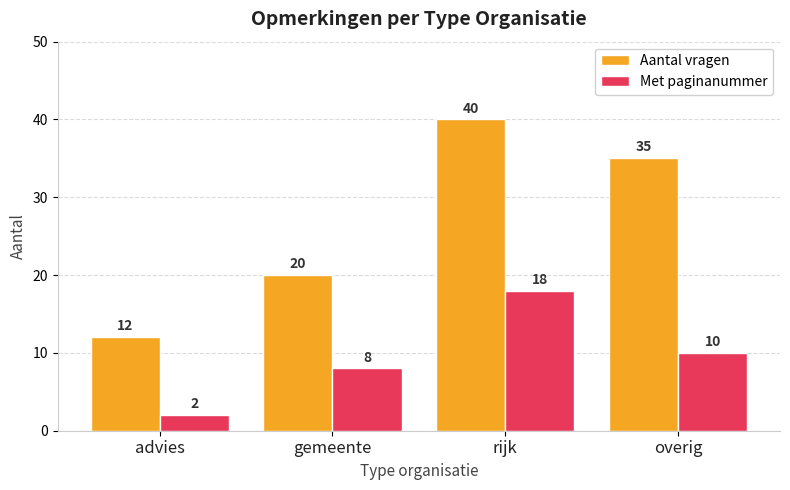

What is the difference between the Met paginanummer values at gemeente and rijk?

10